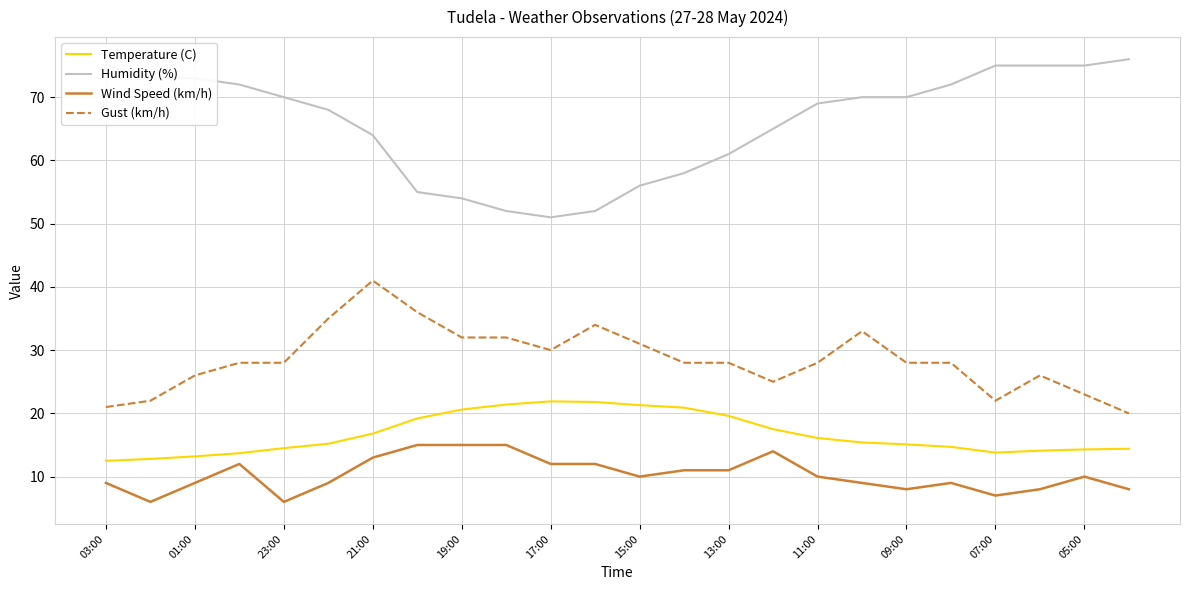

At how many categories does at least one series exceed 7?

24